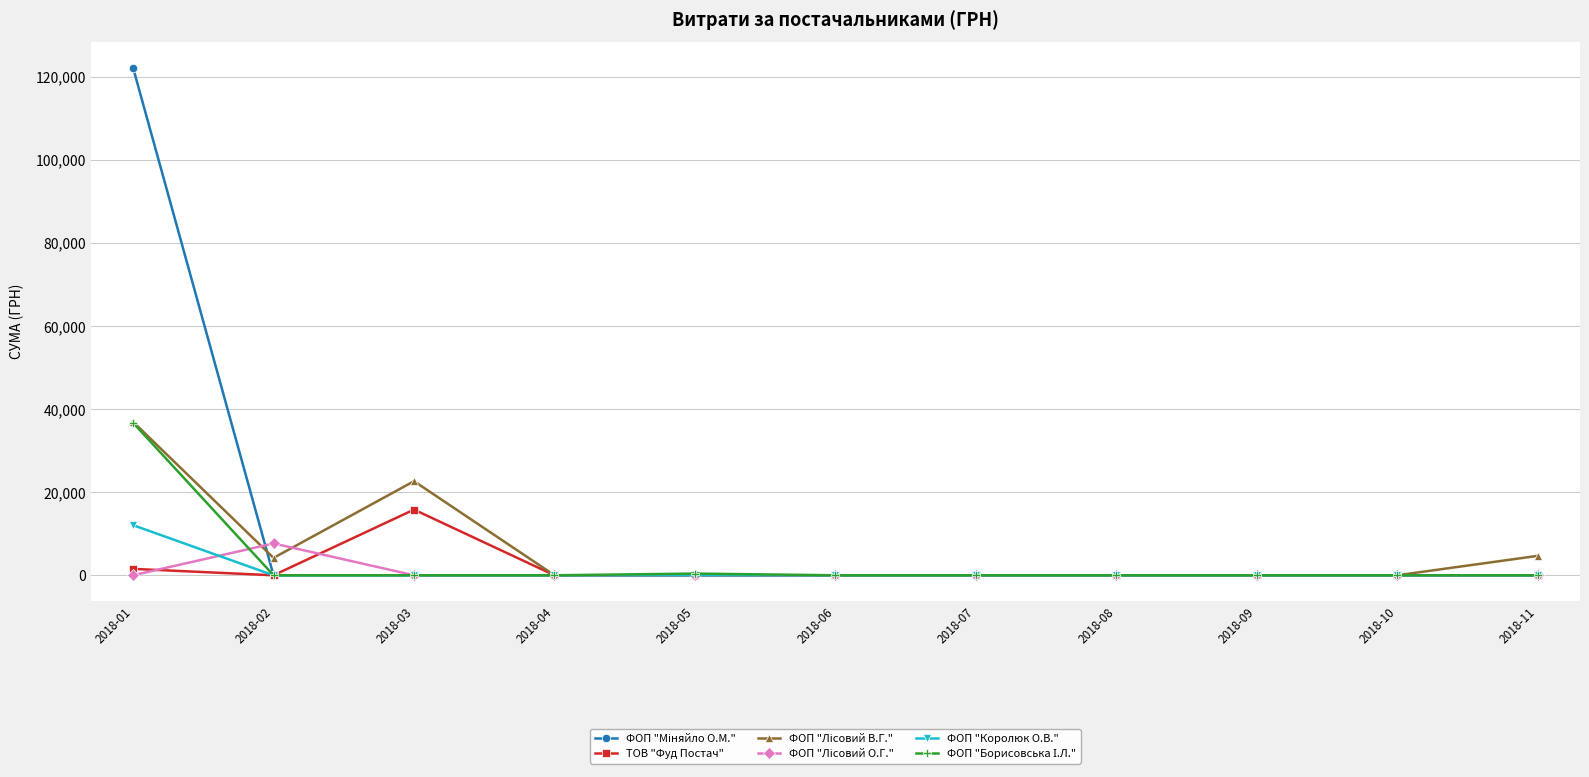

What is the value of the ТОВ "Фуд Постач" point at the 3rd from the left?

15812.0